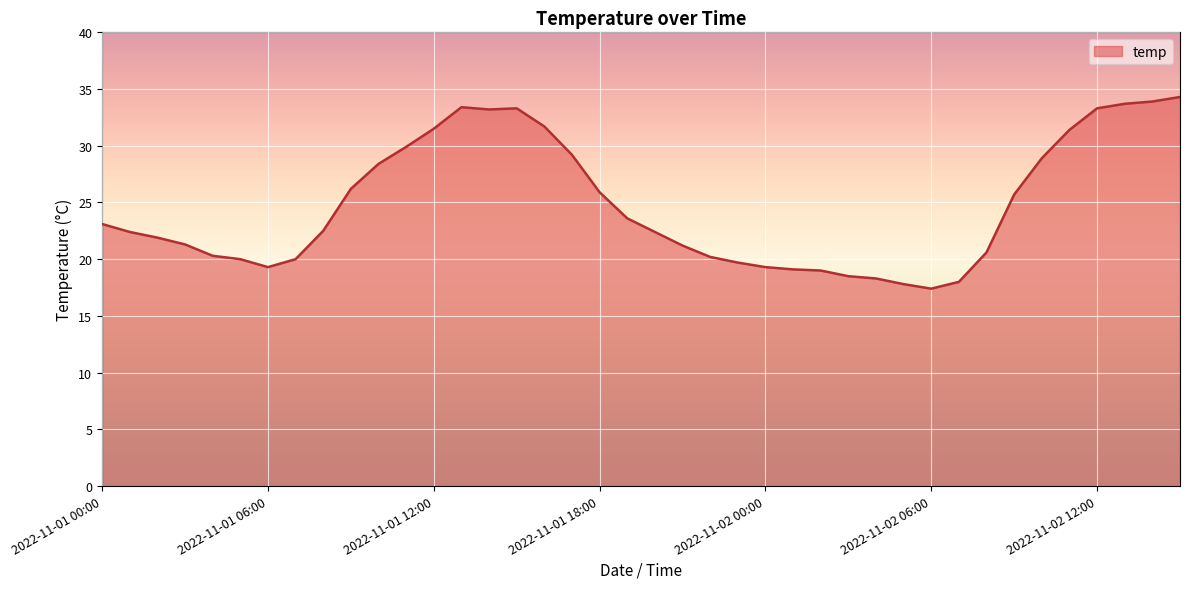

What is the difference between the maximum and minimum values?

16.9